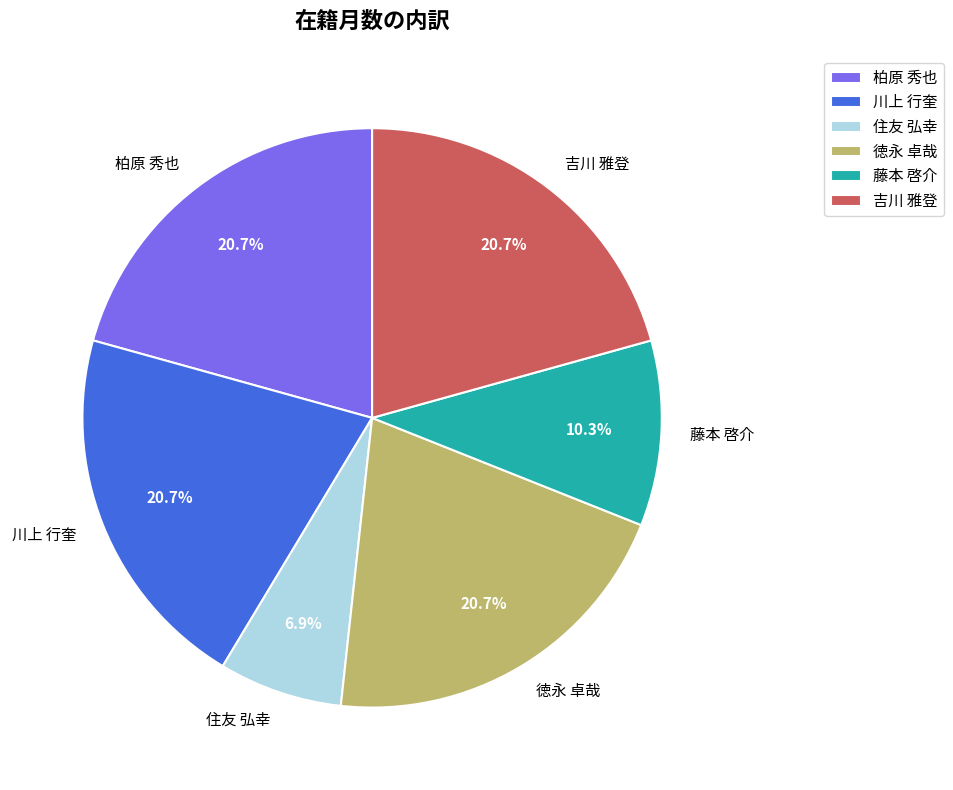

What portion of the pie excludes 川上 行奎?

79.3%